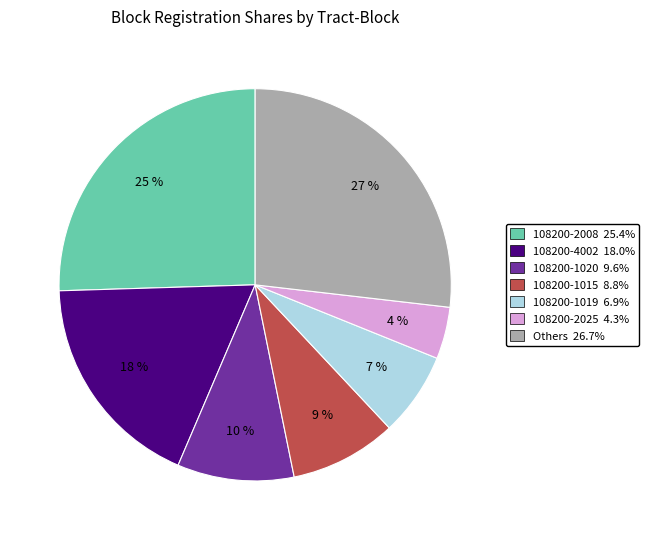

To the nearest percent, what is the average slice percentage?

14%